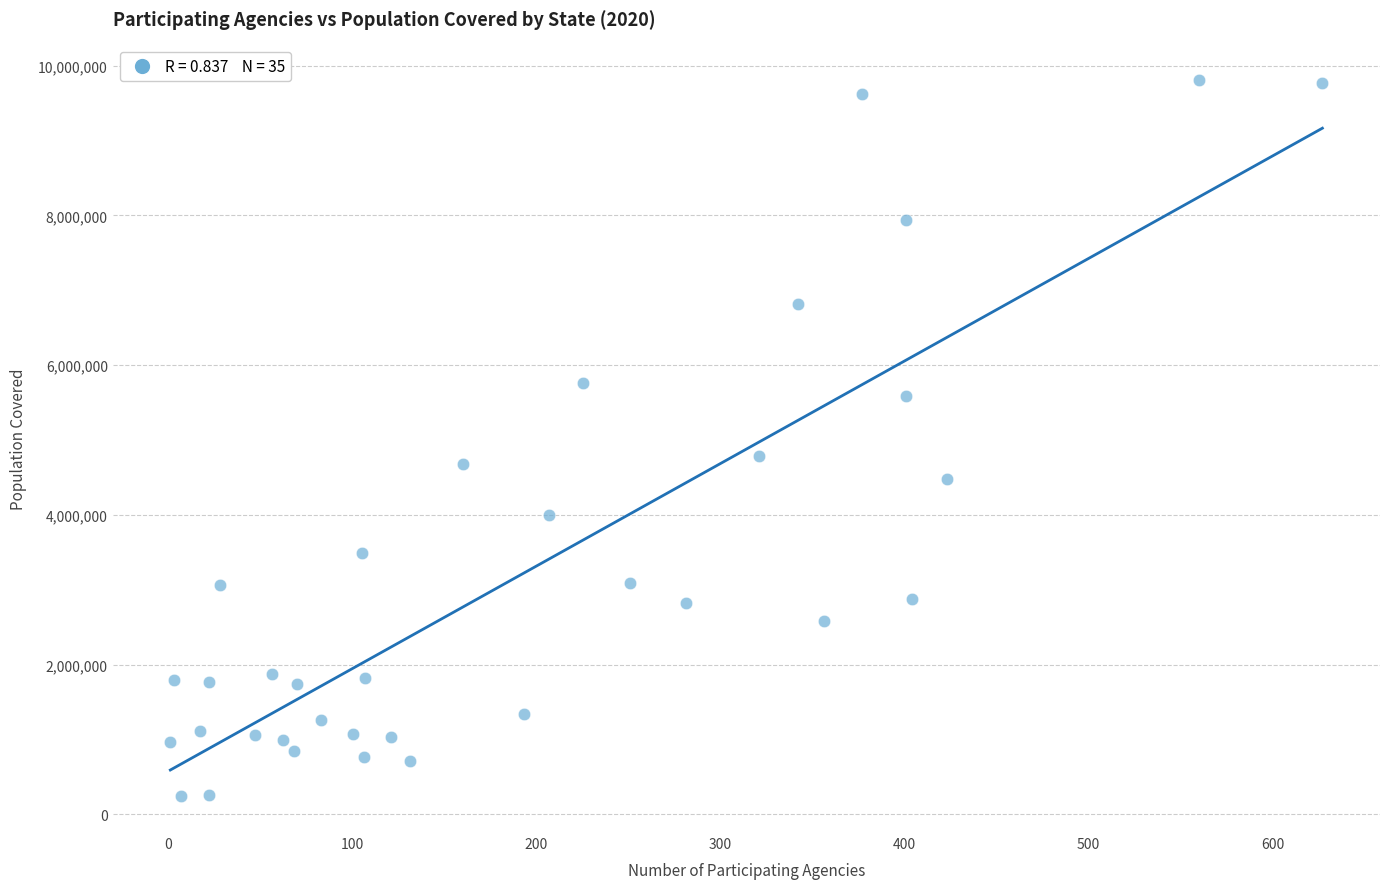

What is the range of Y values (max minus min)?

9564829